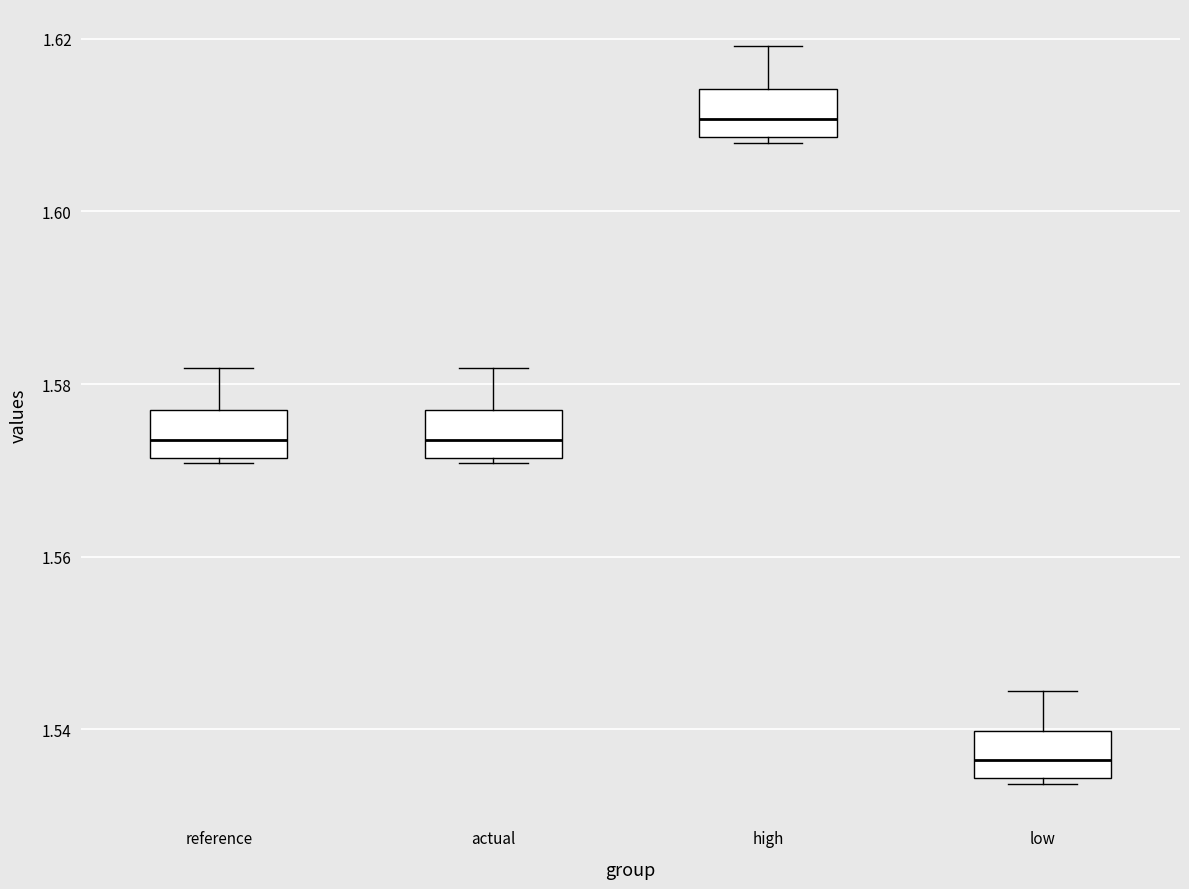

Which box has the highest median line?

high